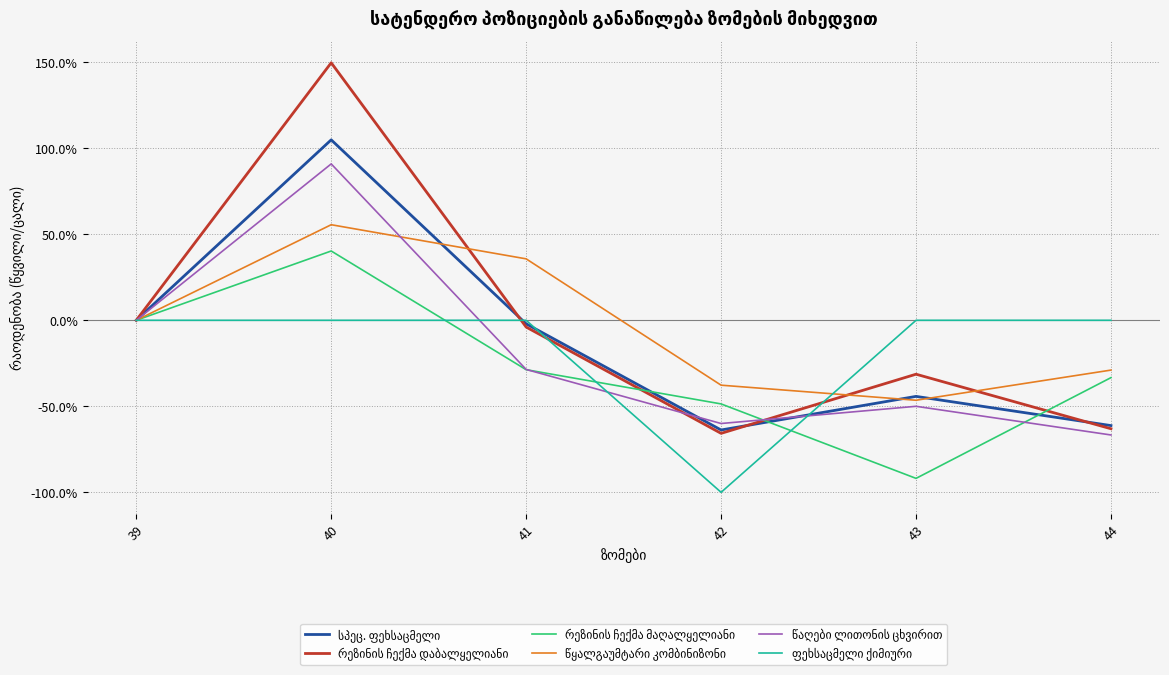

At which category does the chart reach its minimum across all series?

42